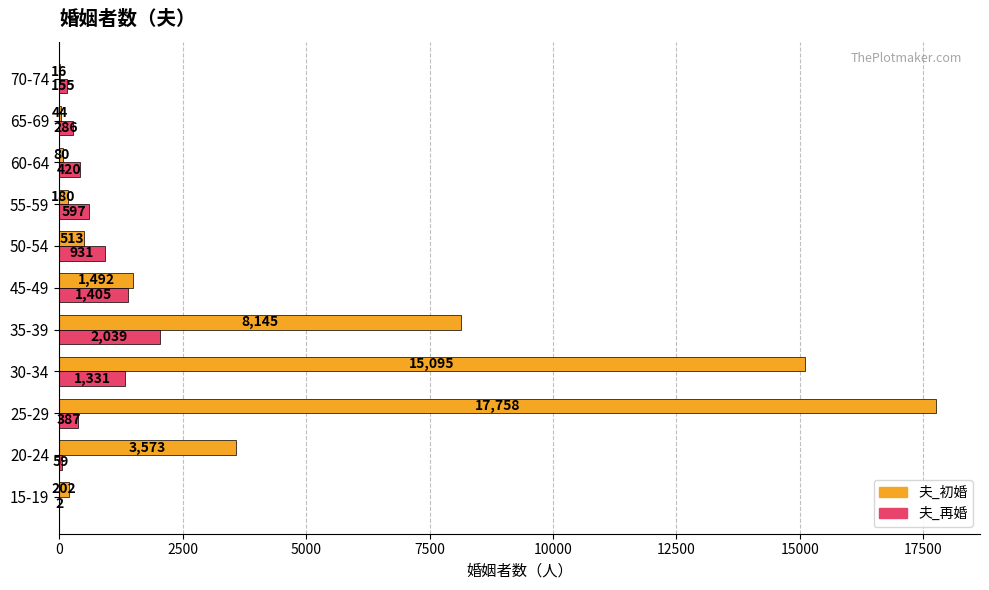

What are all the series names shown in the legend?

夫_初婚, 夫_再婚